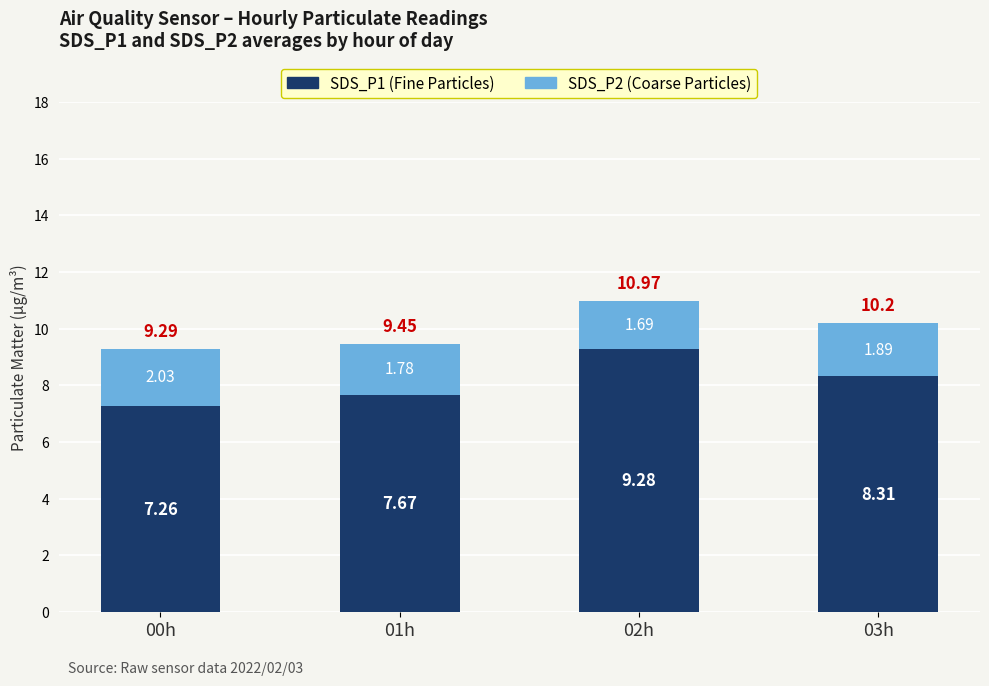

At which category is the sum across all series the highest?

02h